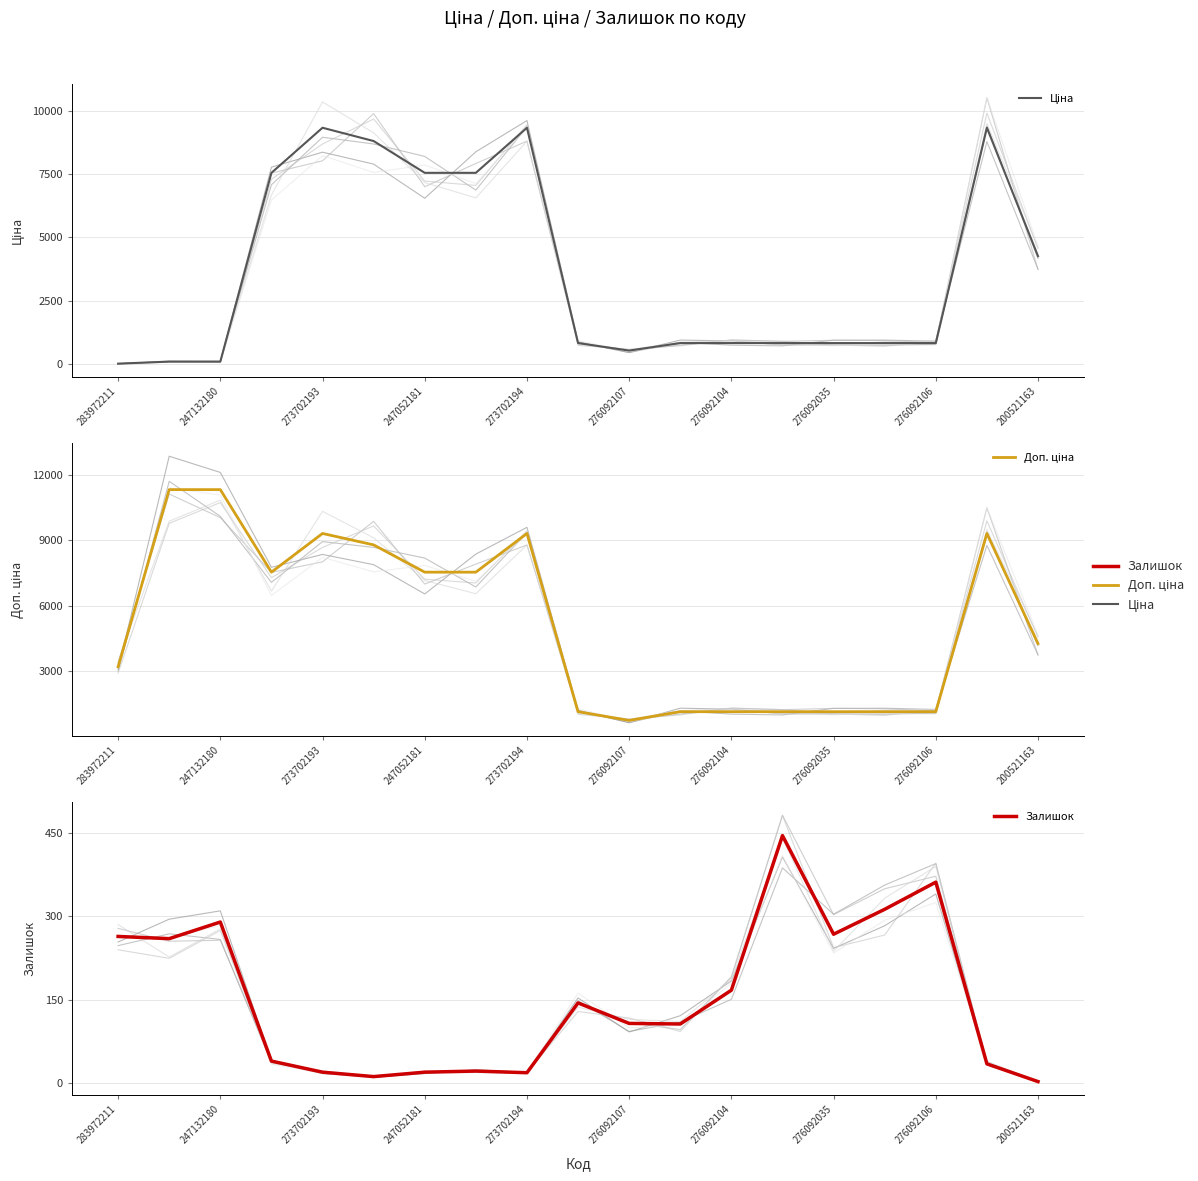

What value does the Доп. ціна series have at 11?

1142.1